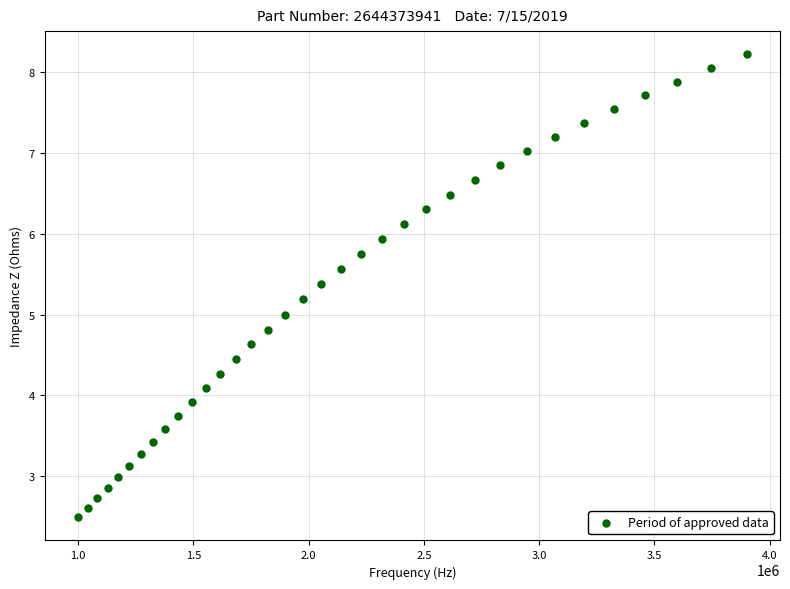

What is the range of X values (max minus min)?

2900413.2